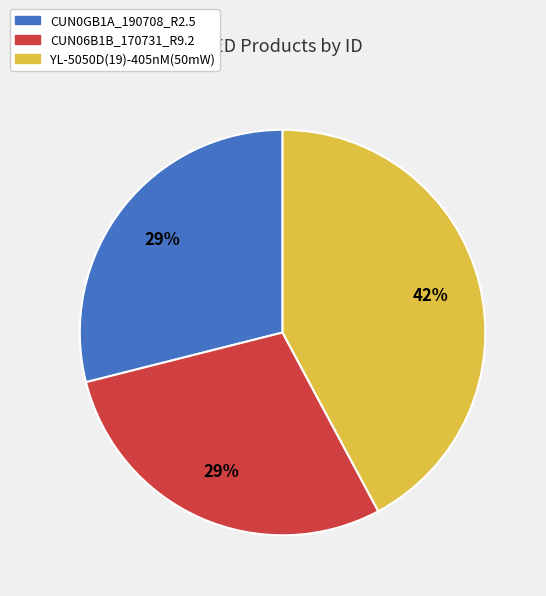

To the nearest percent, what is the combined percentage of YL-5050D(19)-405nM(50mW) and CUN06B1B_170731_R9.2?

71%